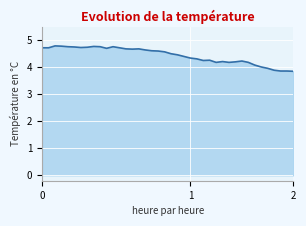

What is the minimum value shown in the chart?

3.9